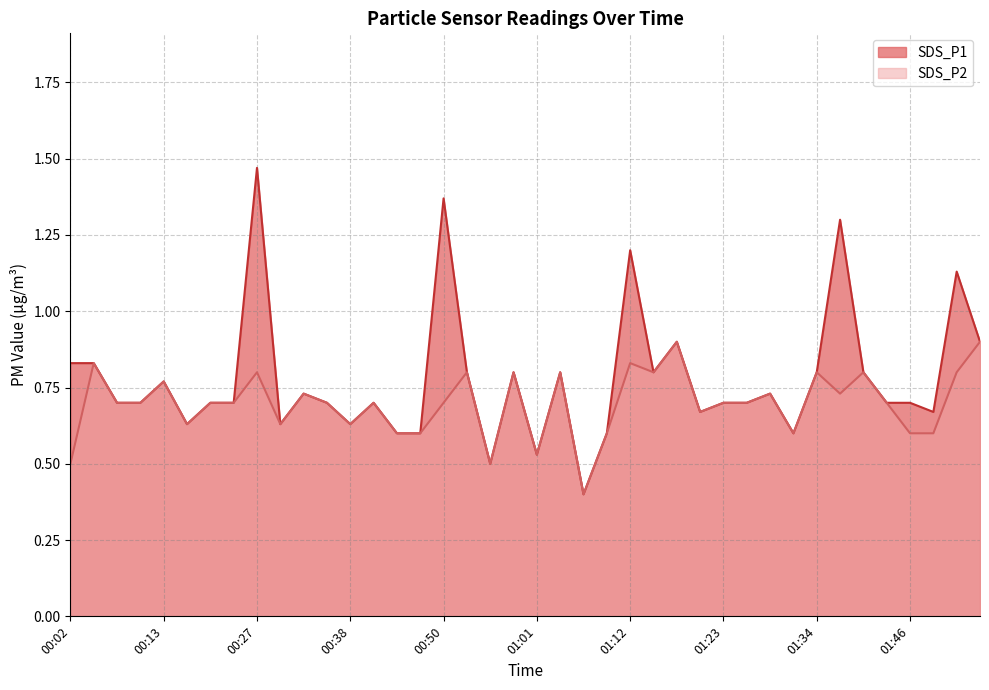

Where is the first local maximum for SDS_P1?

00:13